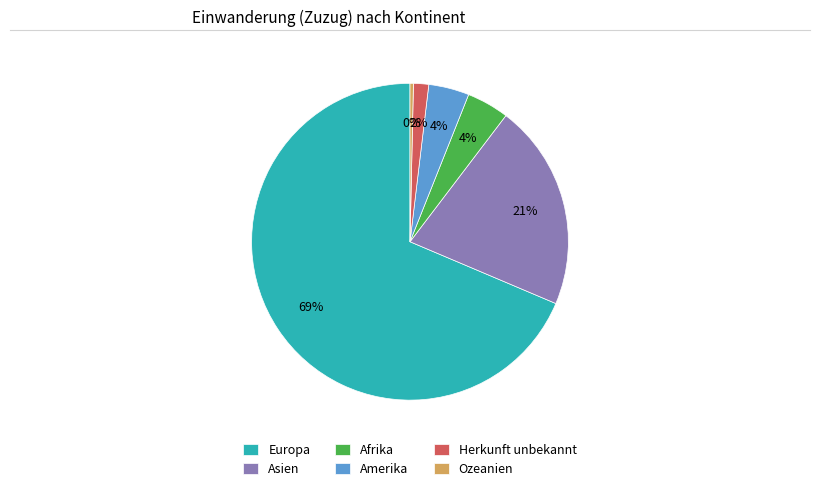

How many slices are in this pie chart?

6